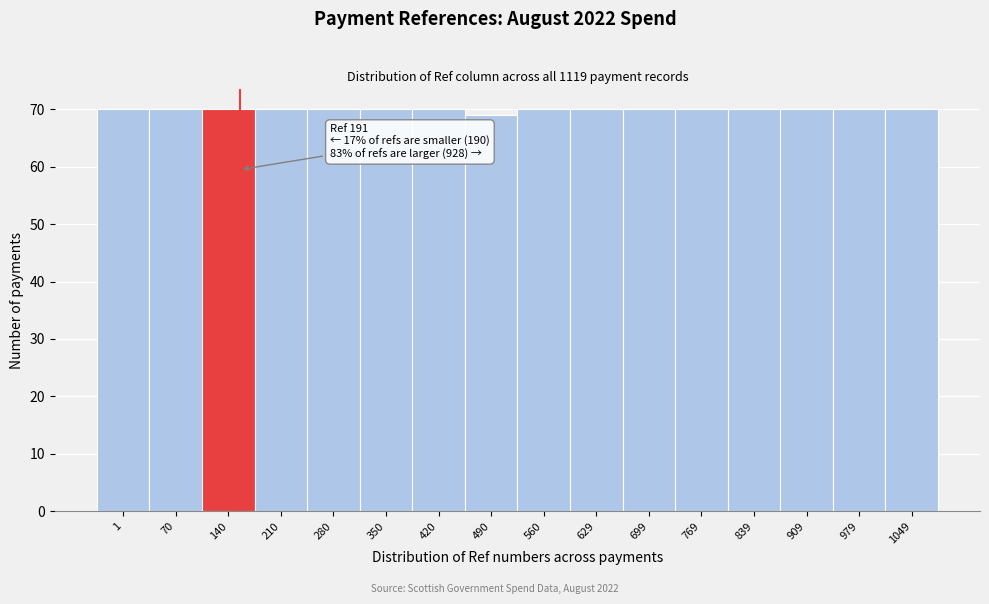

Reading right to left, what are all the values shown in this chart?

70	70	70	70	70	70	70	70	69	70	70	70	70	70	70	70